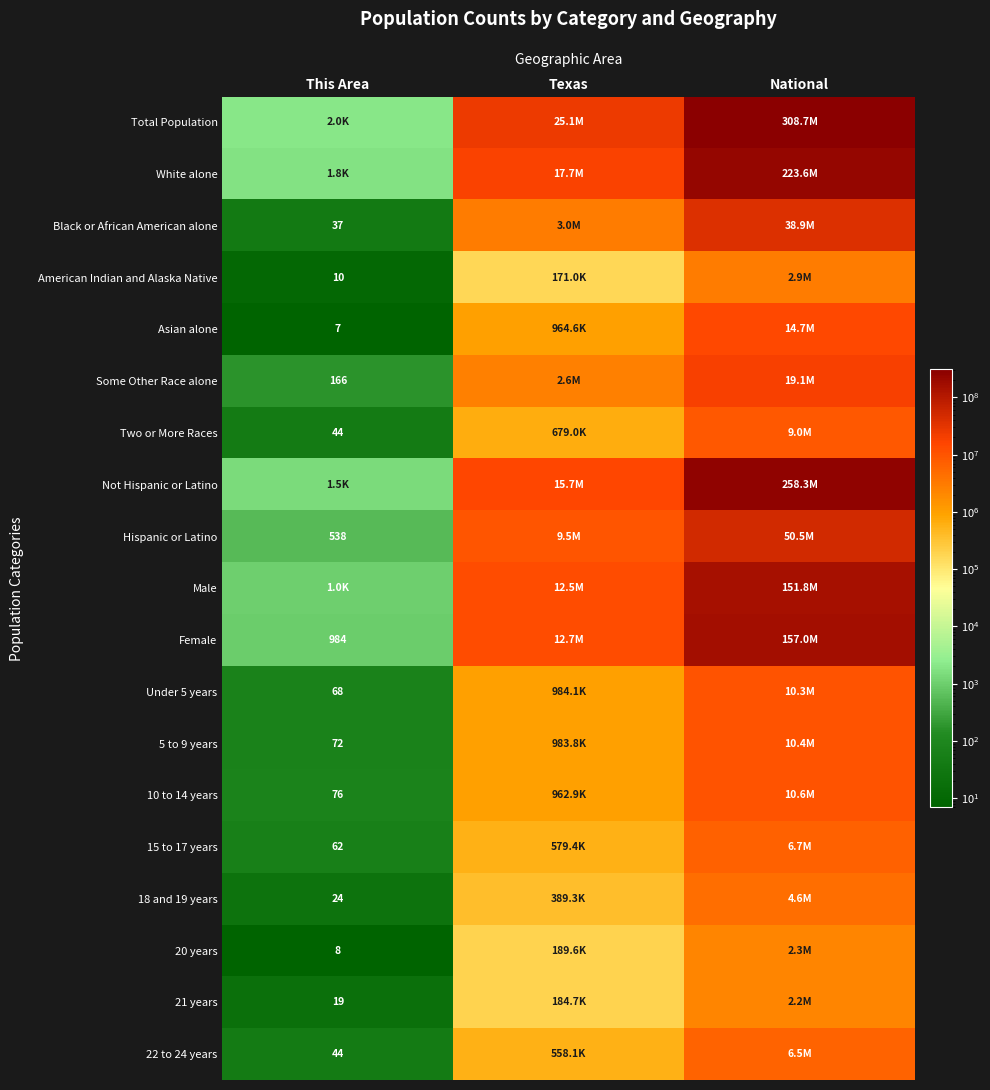

The Black or African American alone series shows 55 at This Area. True or false?

False